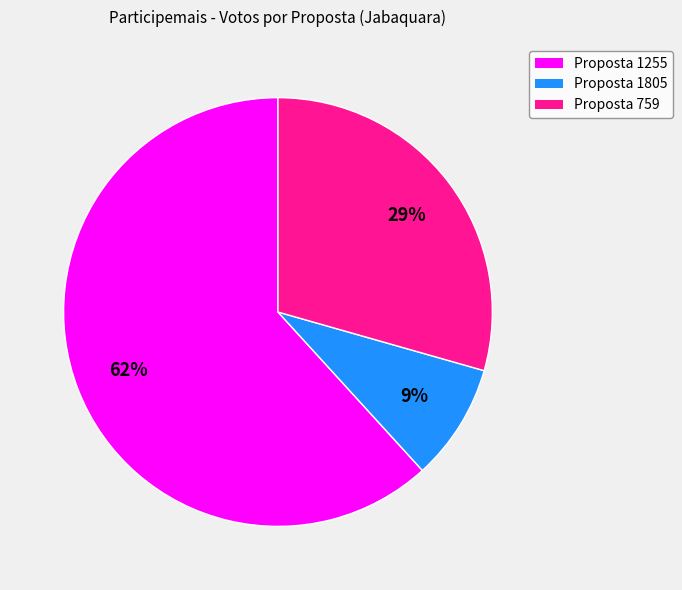

Is there any slice that represents more than half of the pie?

Yes